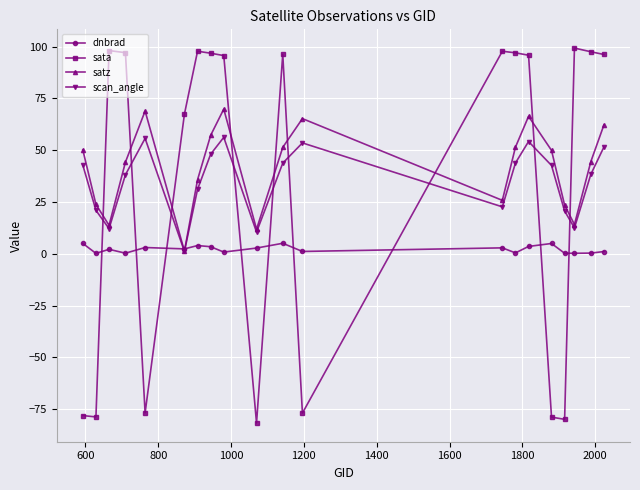

What is the difference between the second highest and second lowest values in the sata series?

178.0